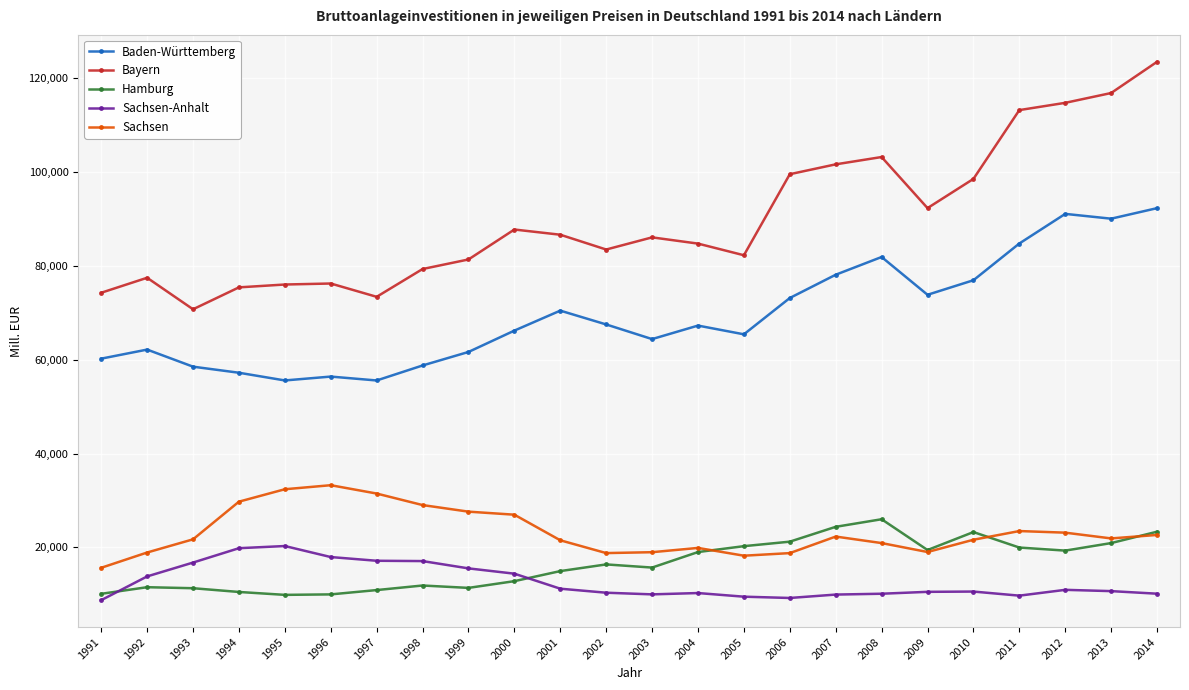

What is the minimum value shown in the chart?

8765.9